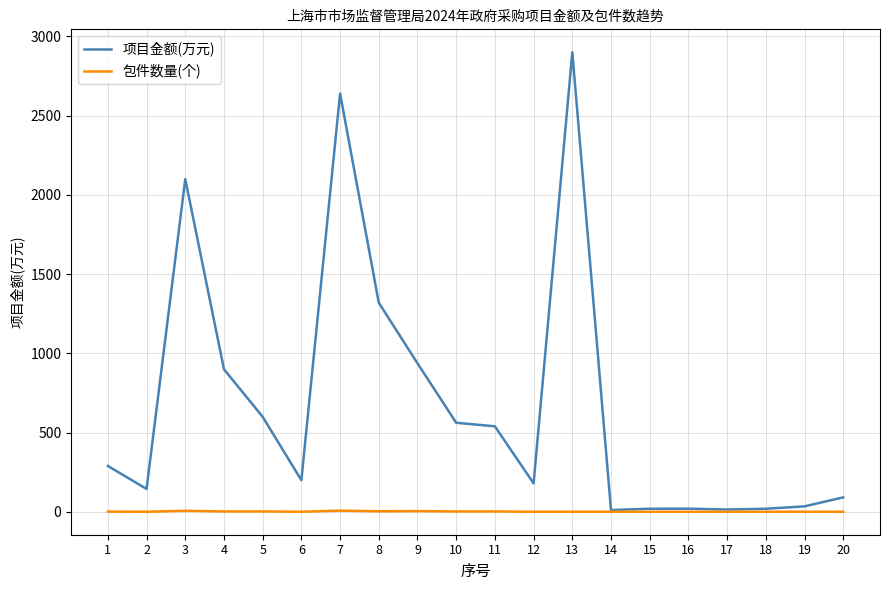

Rank the series at 8 from lowest to highest value.

包件数量(个), 项目金额(万元)